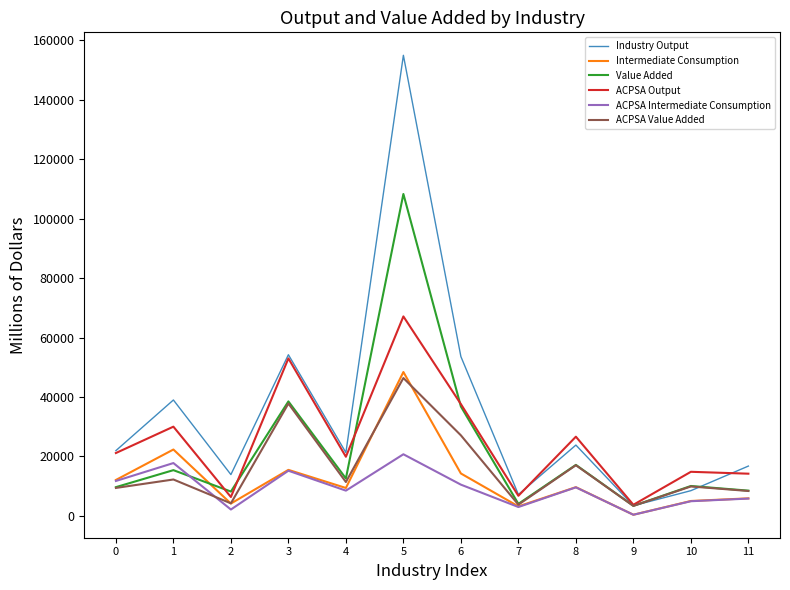

Reading right to left, what are all the values shown in this chart?

Industry Output: 11=16758.1	10=8482.3	9=3433.3	8=23823.3	7=7181.4	6=53603.0	5=154973.0	4=21299.4	3=54222.5	2=13895.3	1=38995.4	0=21956.9
Intermediate Consumption: 11=5902.0	10=5011.0	9=383.0	8=9659.0	7=3194.0	6=14271.0	5=48405.0	4=9390.0	3=15481.0	2=4154.0	1=22329.0	0=12085.0
Value Added: 11=8490.0	10=10057.0	9=3380.0	8=17154.0	7=4042.0	6=36800.0	5=108310.0	4=12594.0	3=38515.0	2=8183.0	1=15386.0	0=9669.0
ACPSA Output: 11=14196.0	10=14833.0	9=3734.0	8=26646.0	7=6756.0	6=37613.0	5=67114.0	4=19891.0	3=52993.0	2=6356.0	1=30018.0	0=21150.0
ACPSA Intermediate Consumption: 11=5821.0	10=4933.0	9=380.0	8=9599.0	7=2982.0	6=10510.0	5=20730.0	4=8496.0	3=15194.0	2=2140.0	1=17772.0	0=11749.0
ACPSA Value Added: 11=8375.0	10=9900.0	9=3354.0	8=17047.0	7=3774.0	6=27102.0	5=46384.0	4=11395.0	3=37799.0	2=4216.0	1=12246.0	0=9401.0